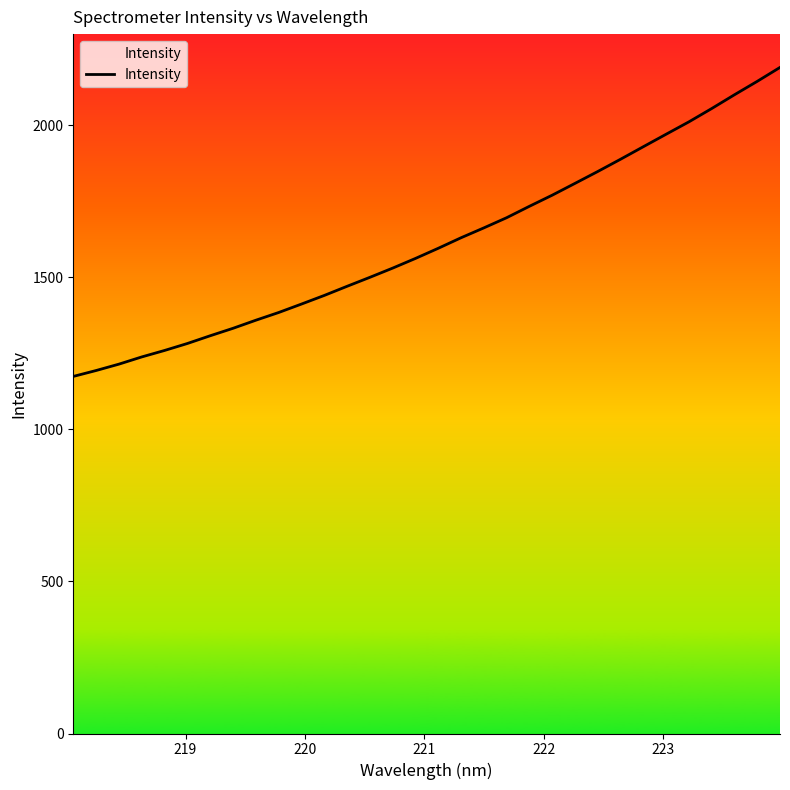

What is the maximum value shown in the chart?

2190.4